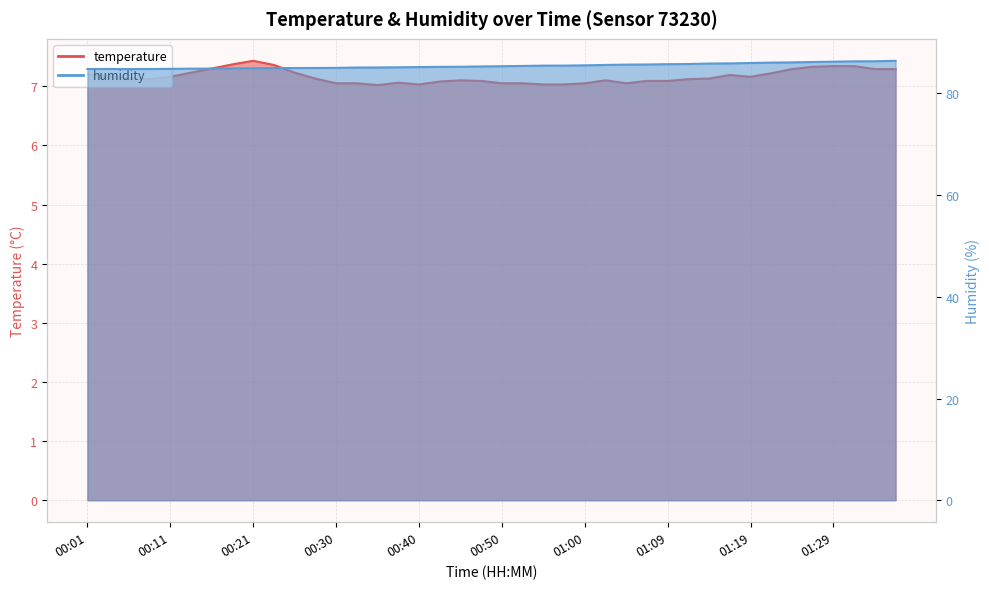

The value of temperature at 00:55 is 9.6. True or false?

False